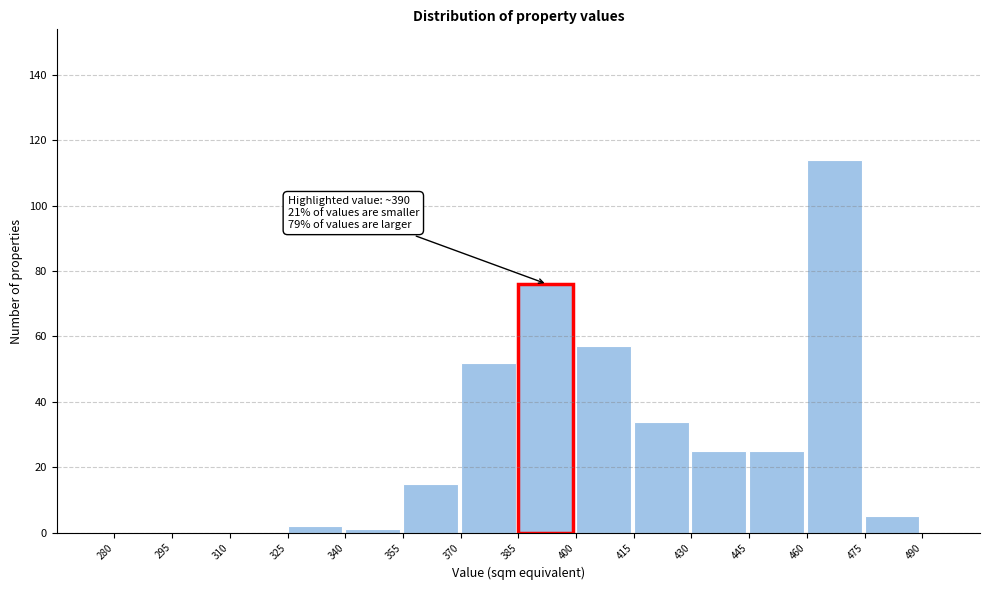

Over which range of the x-axis is the bar tallest?

460 to 475